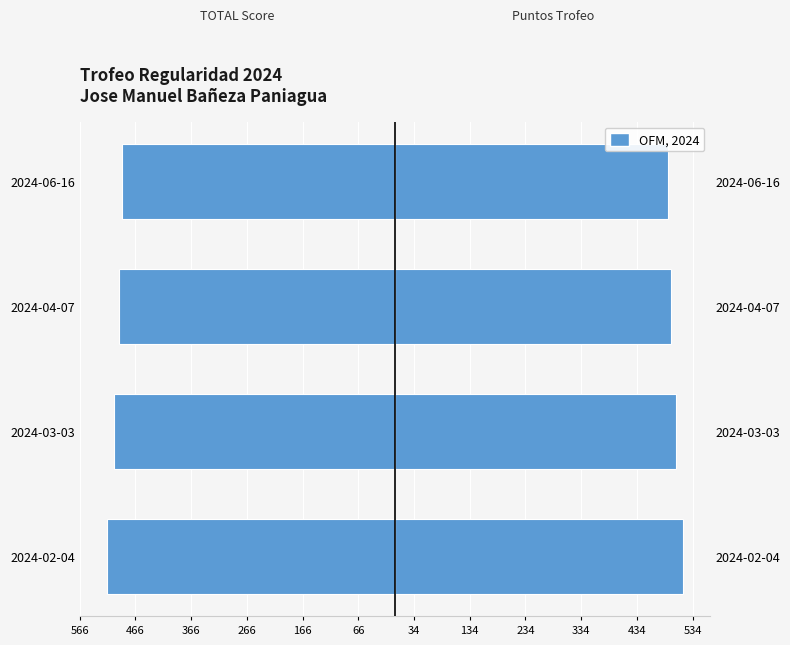

What is the value of the TOTAL Score (Left) bar at the 1st from the left?

-516